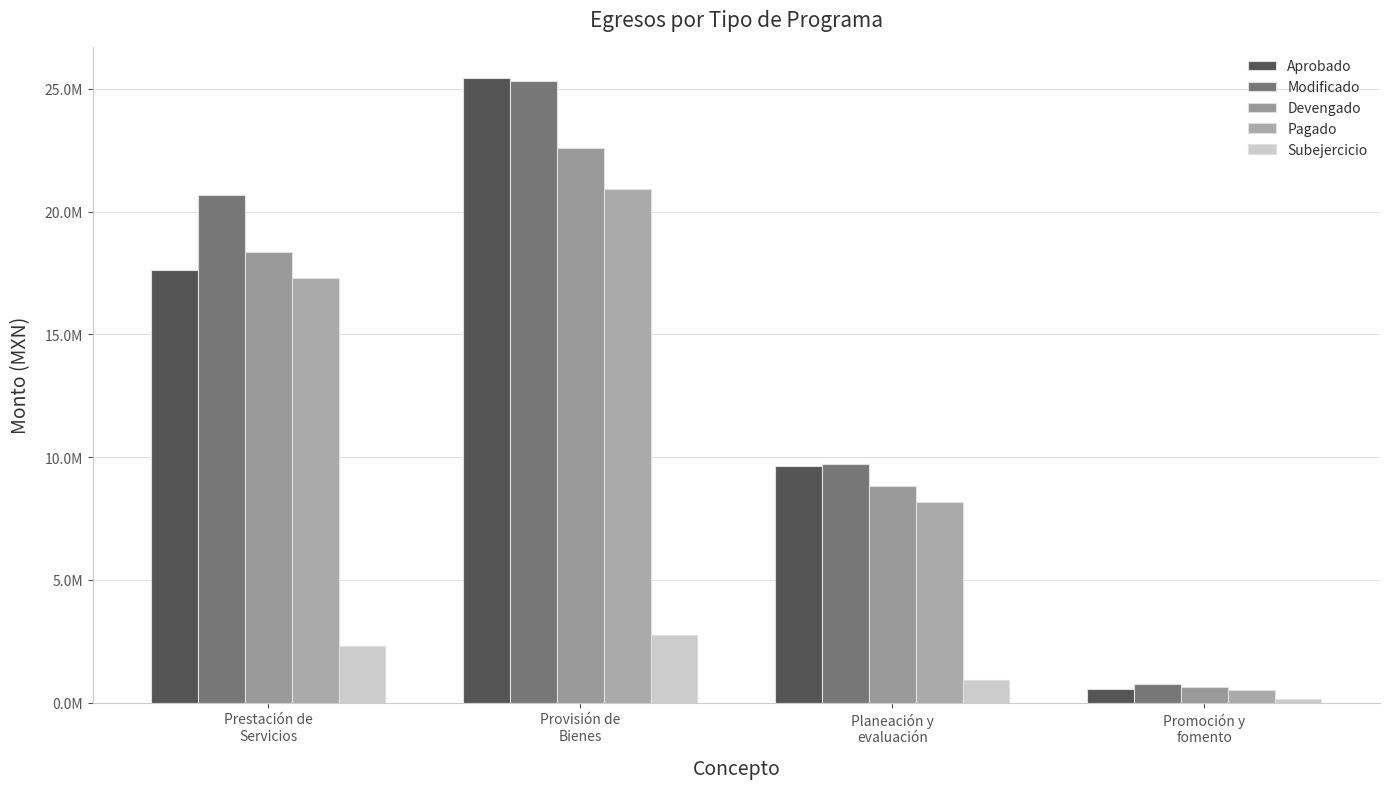

At how many categories does at least one series exceed 3936301?

3